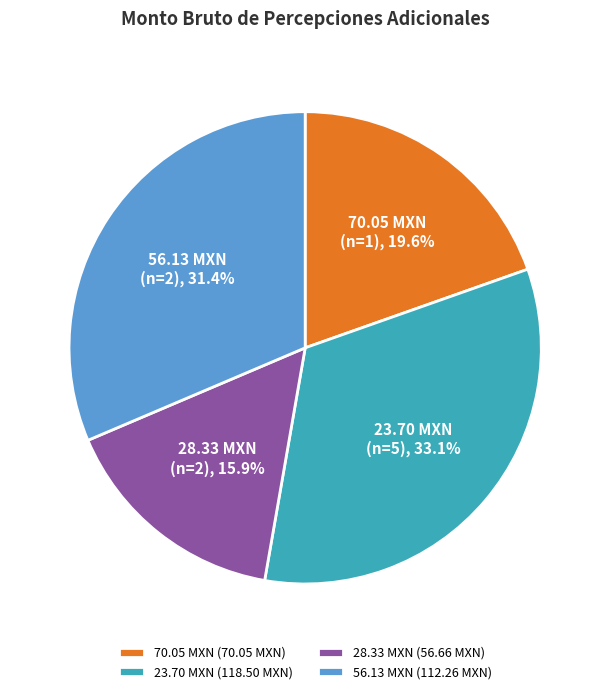

Does 23.70 MXN represent more than half of the total?

No